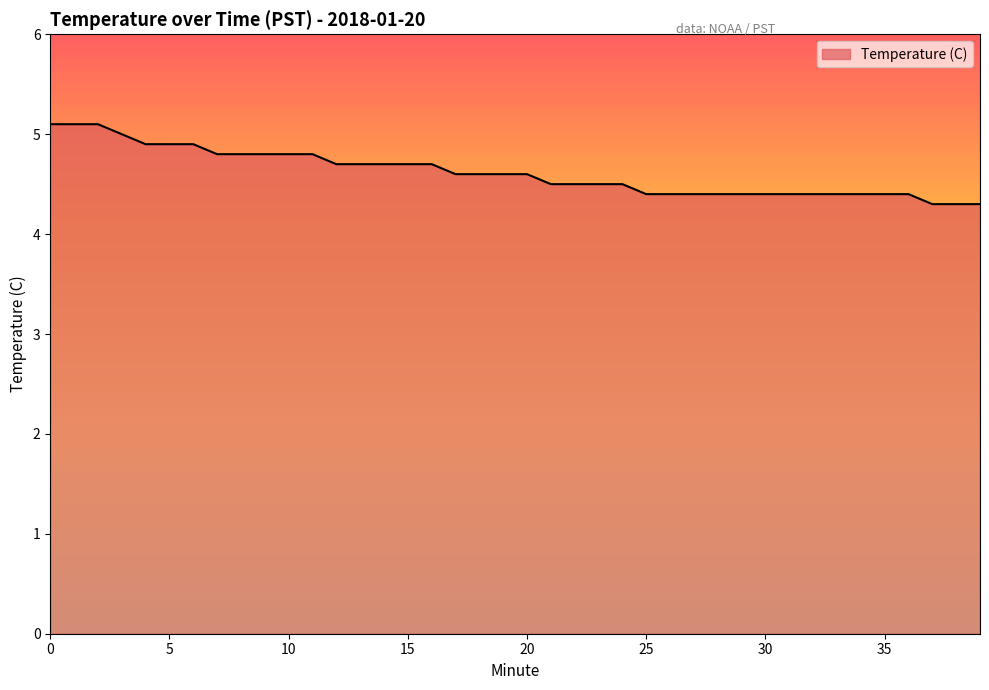

What is the difference between the maximum and minimum values?

0.8